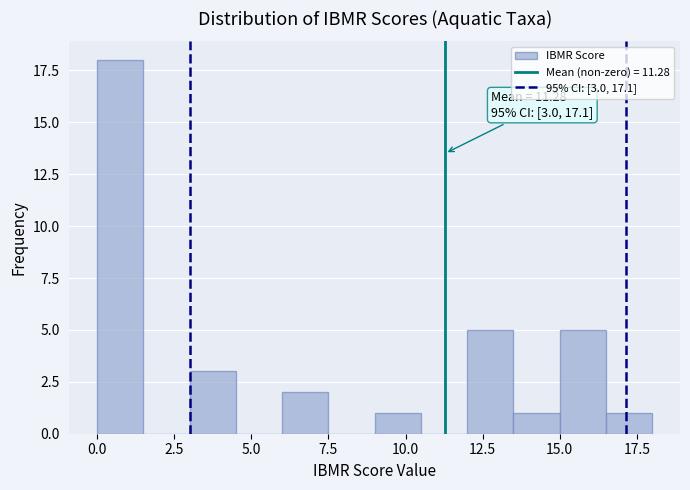

Around what value on the x-axis is the tallest bar? Give the approximate position of its centre, as read against the axis.

1.0